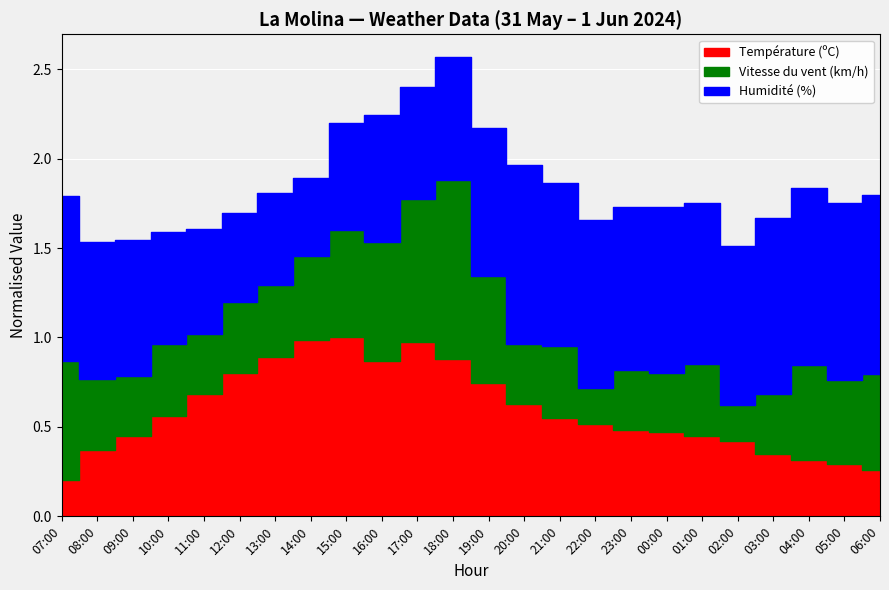

True or false: Température (ºC) has a value of 9.4 at 20:00.

True